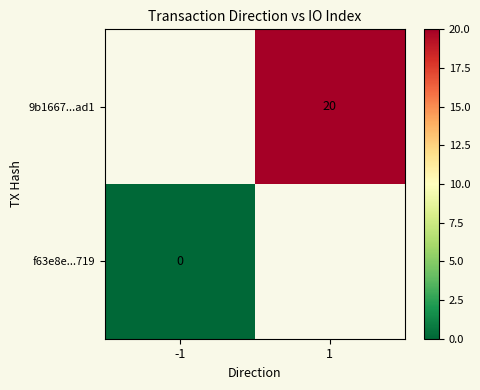

Is it true that 9b1667...ad1 equals 20 at 1?

True